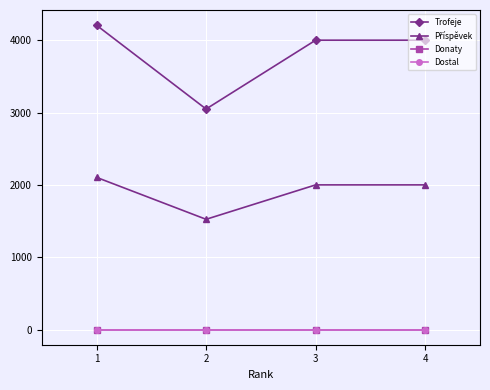

Where is the first local minimum for Trofeje?

2